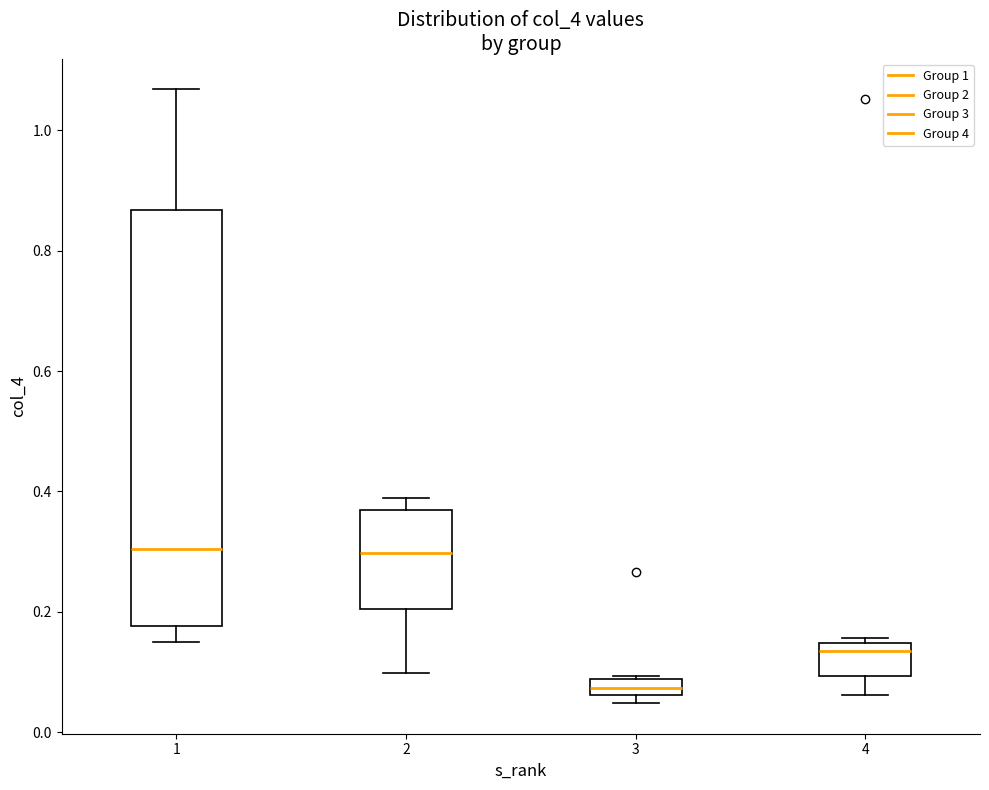

Where does the median line of the box at x = 1 sit on the y-axis? The values are not printed on the chart, so give them approximately, as read against the axis.

0.30